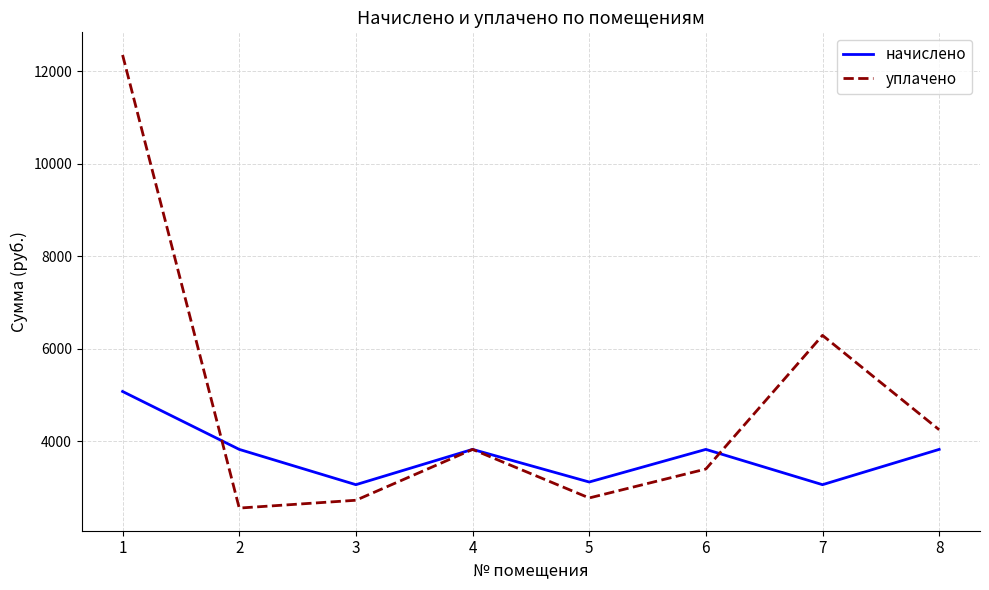

How many series are shown in this chart?

2